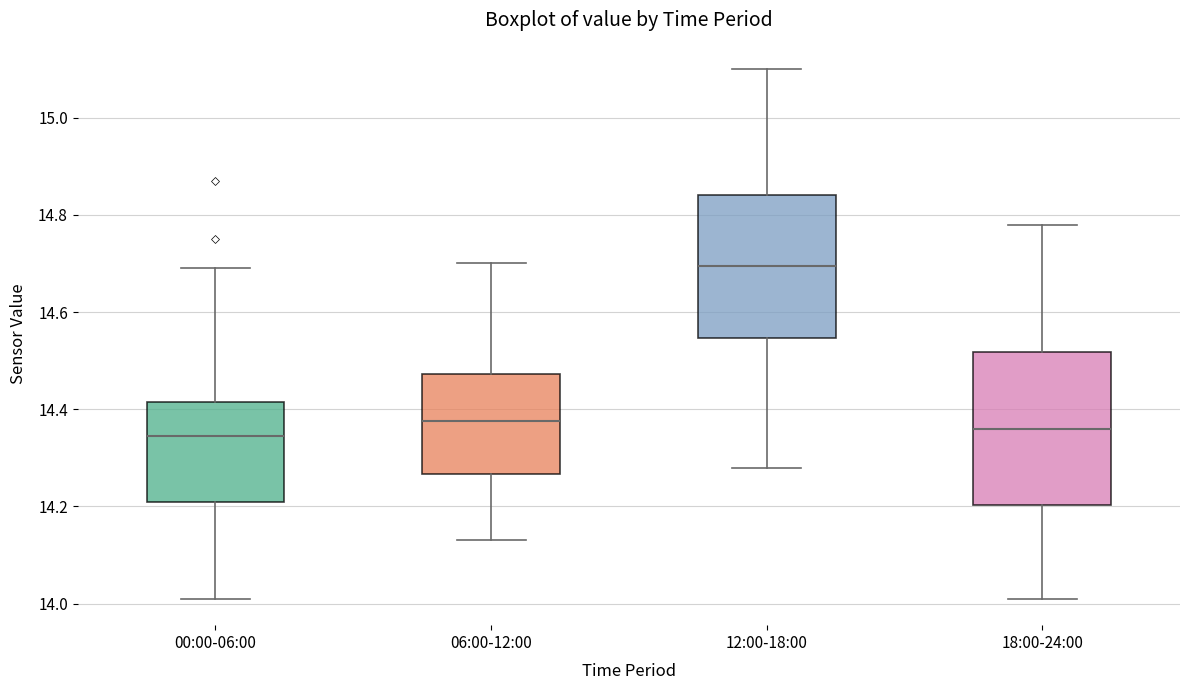

Where does the lower whisker of the box for 06:00-12:00 end on the y-axis? The values are not printed on the chart, so give them approximately, as read against the axis.

14.14